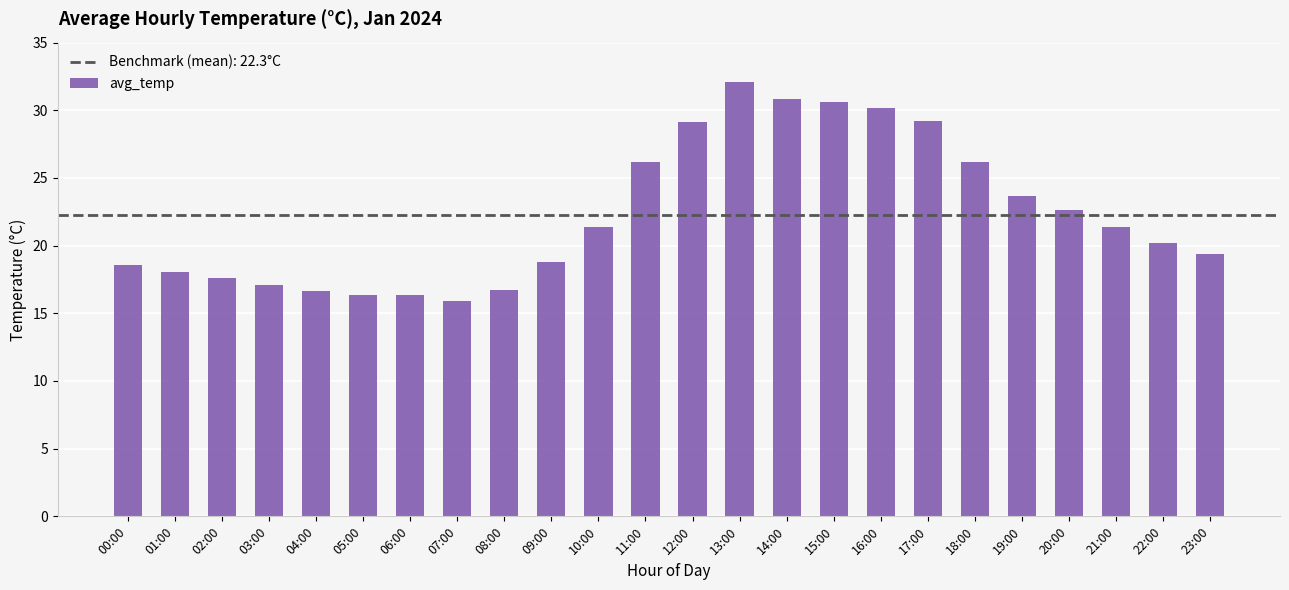

The value at 16:00 is 30.2. True or false?

True